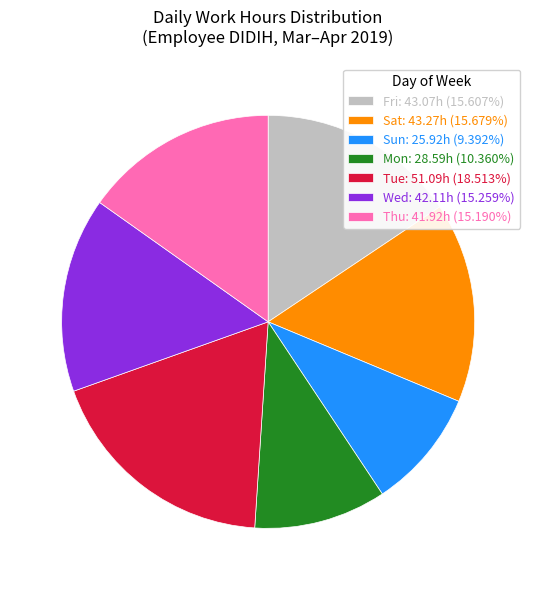

Approximately how many times larger is the value at Fri: 43.07h (15.607%) compared to Wed: 42.11h (15.259%)?

1.0